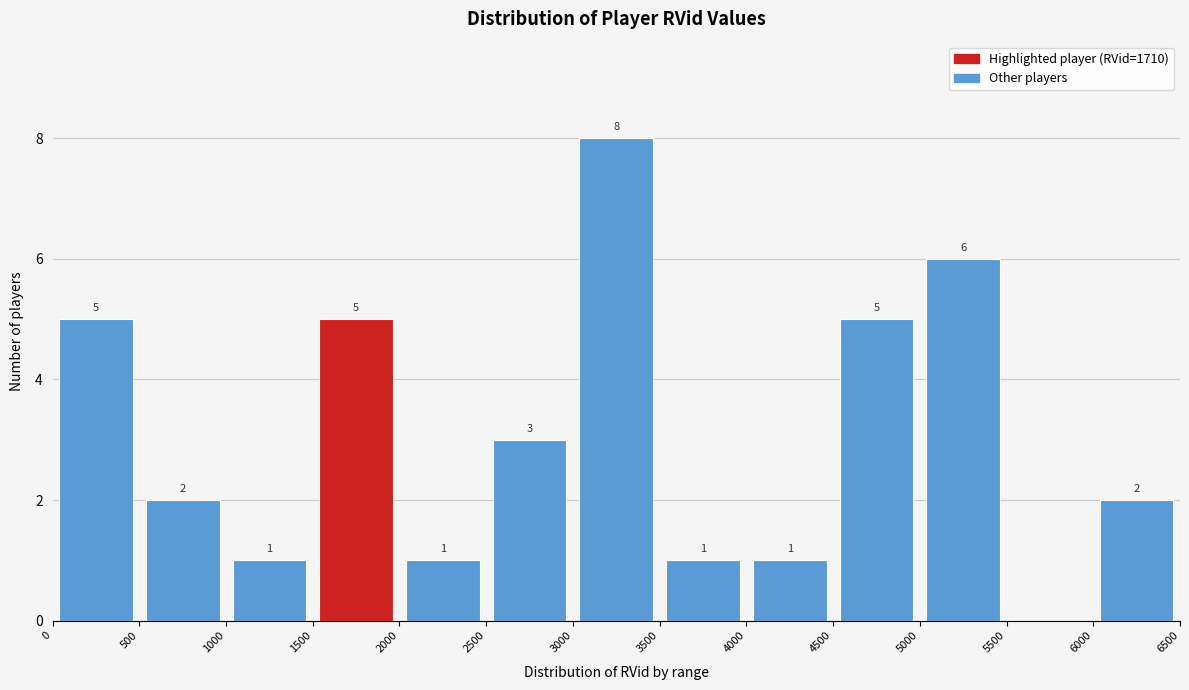

Which range on the x-axis has the tallest bar?

3000 to 3500